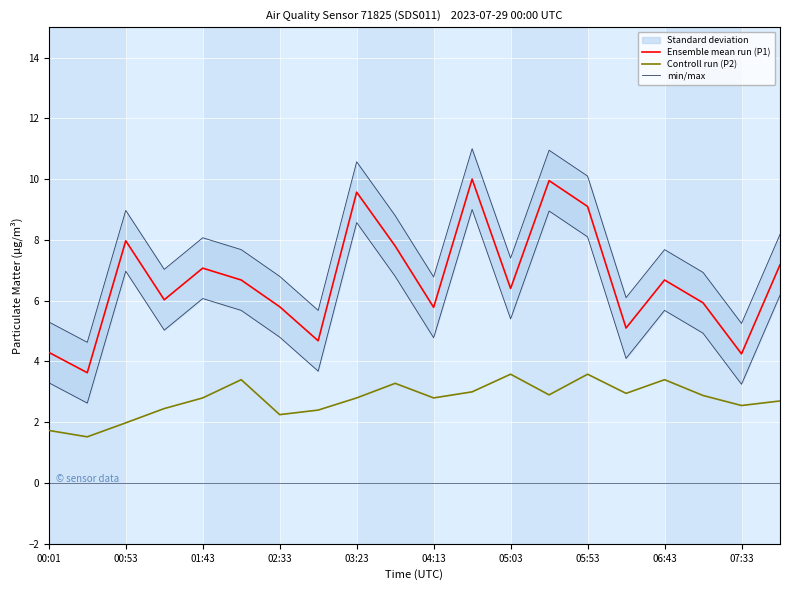

The Controll run (P2) series shows 2.2 at 02:33. True or false?

True